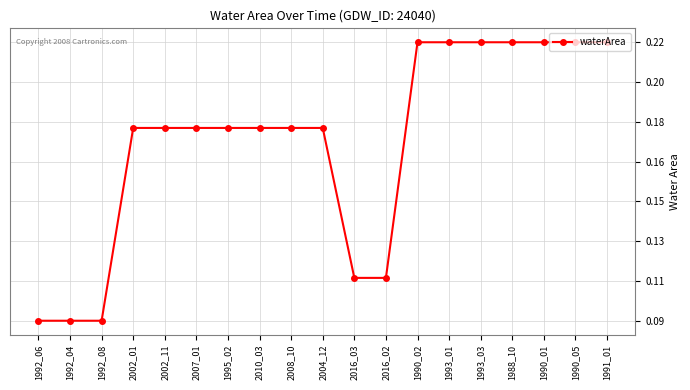

What is the label of the 18th point from the left?

1990_05